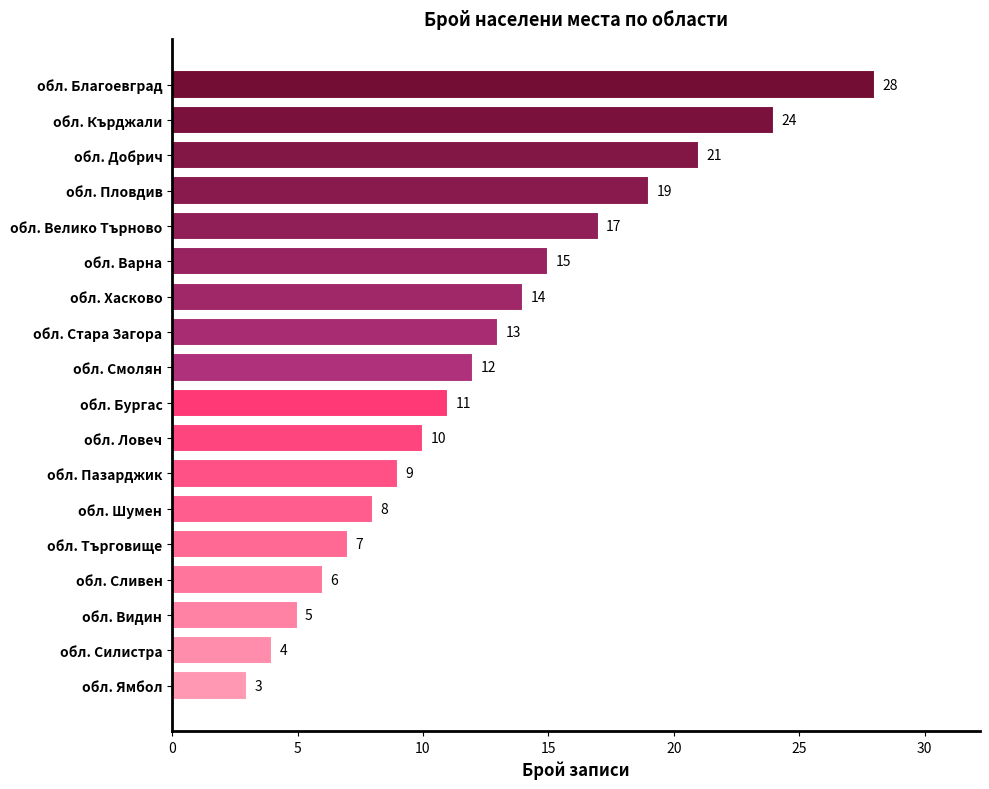

The value at обл. Кърджали is 24. True or false?

True